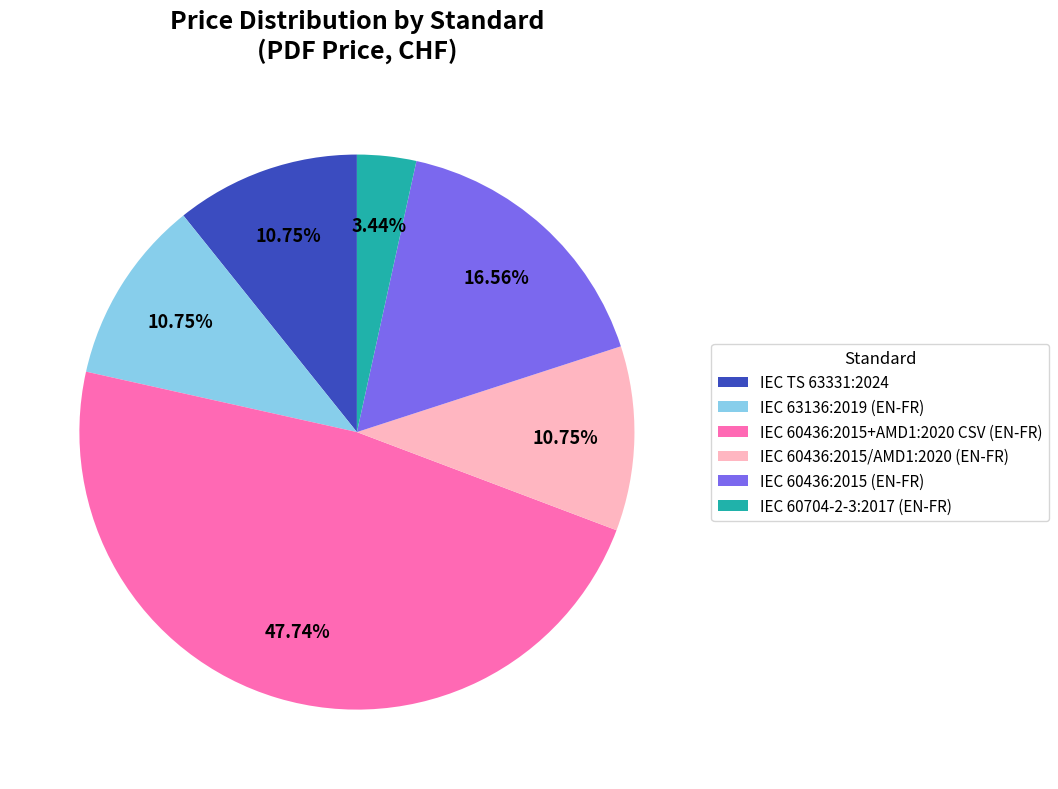

How many slices are in this pie chart?

6